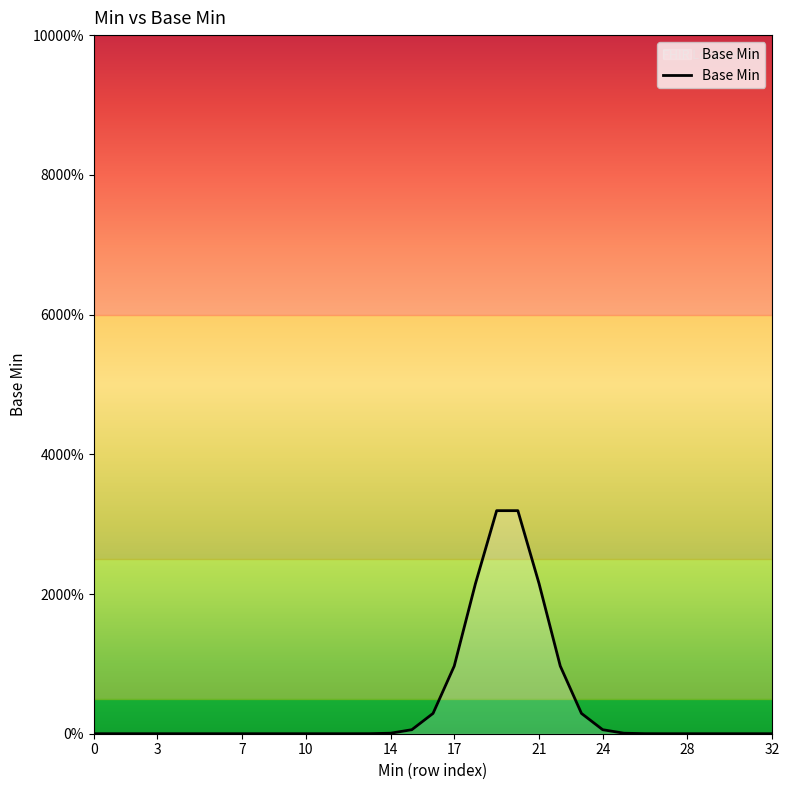

What is the label of the 10th point from the right?

23